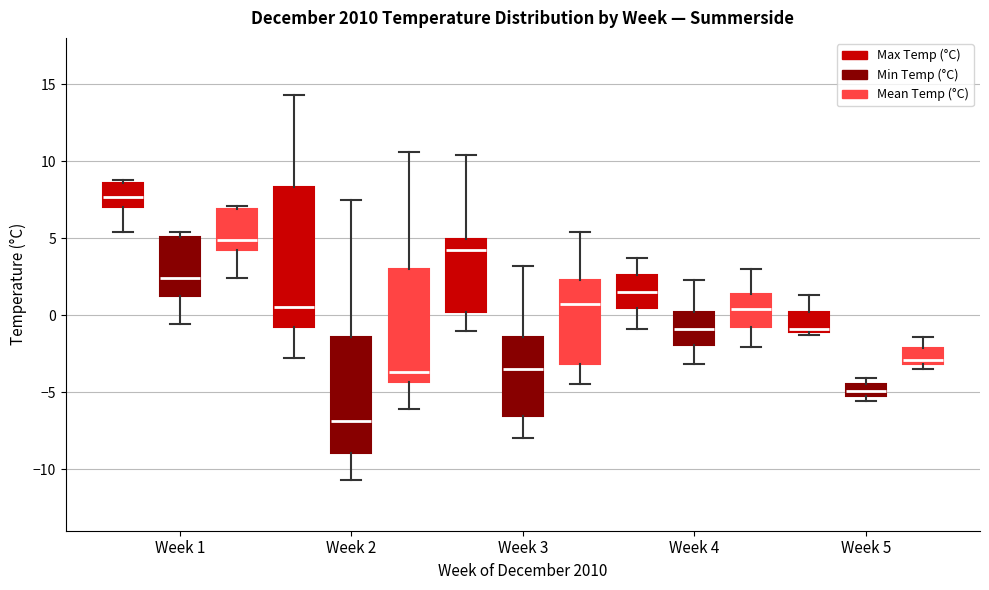

Which box has the lowest median line?

Week 2 (Min Temp (°C))